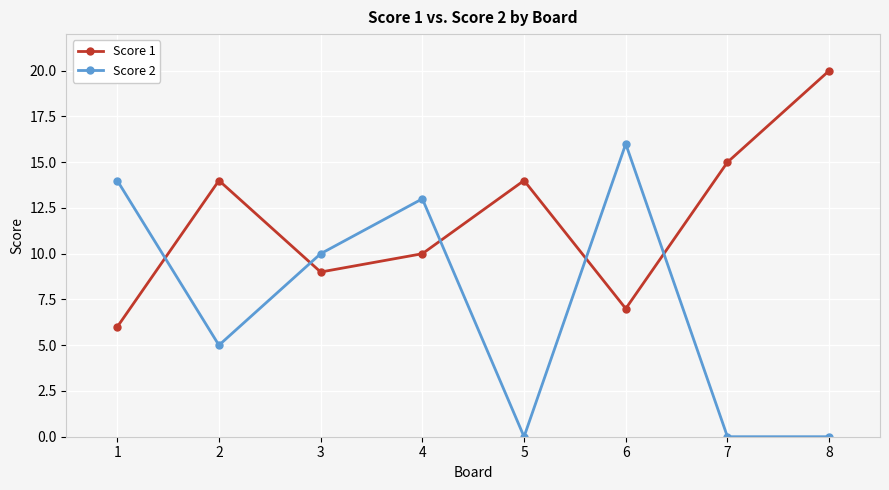

What is the spread (max minus min) of values at 8?

20